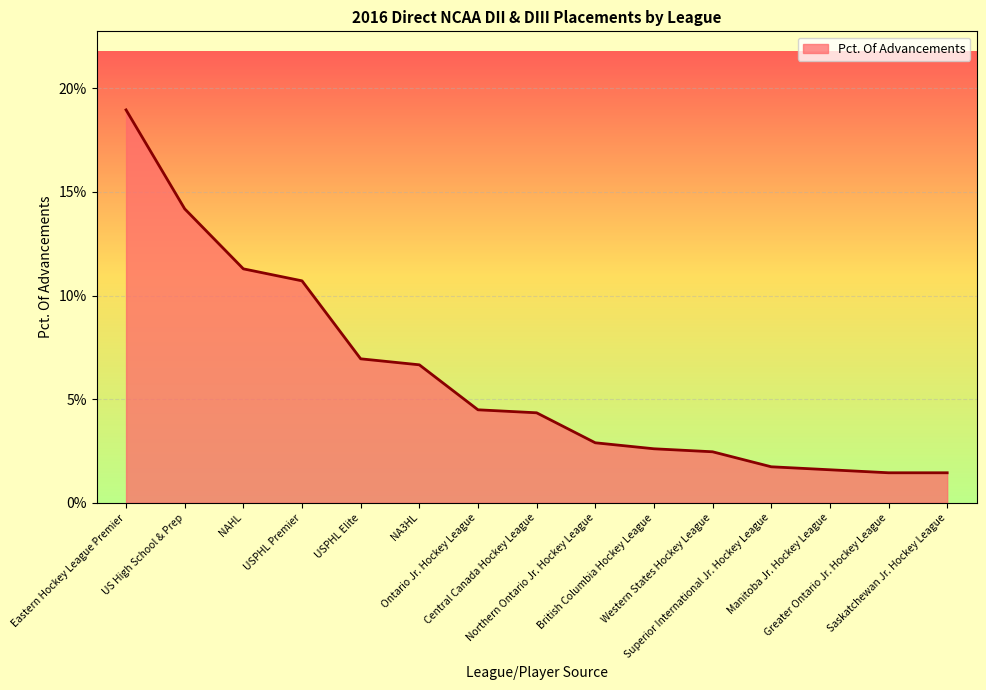

Is this an area chart (filled region under the line)?

Yes